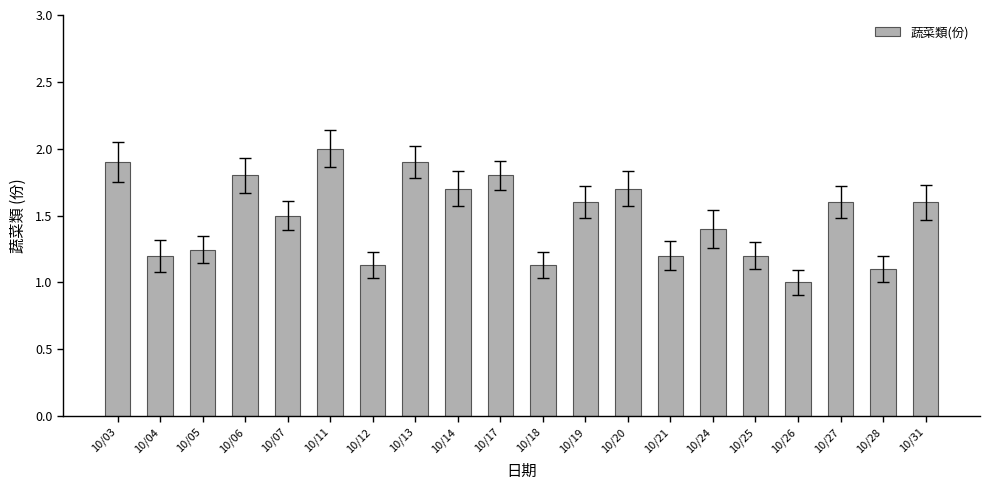

What is the ratio of the value at 10/18 to the value at 10/19?

0.7